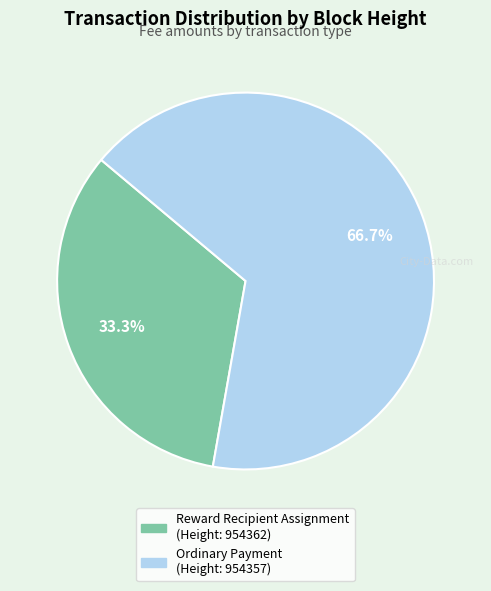

What percentage is NOT represented by Reward Recipient Assignment (Height: 954362)?

66.7%